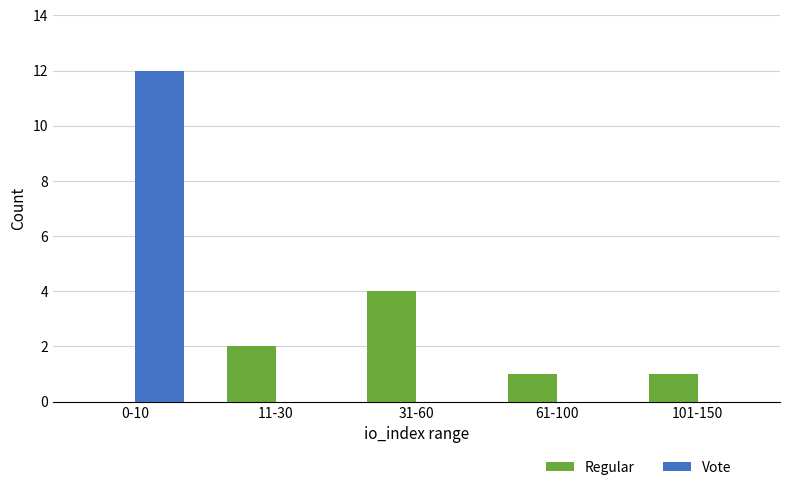

The value of Vote at 101-150 is 7. True or false?

False